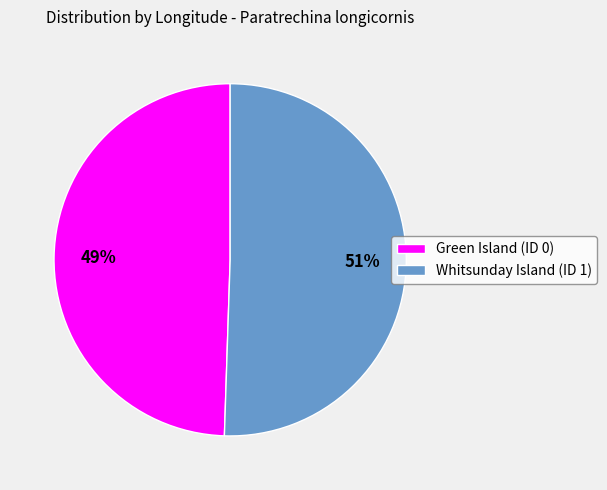

Rank the categories by value from lowest to highest.

Green Island (ID 0), Whitsunday Island (ID 1)